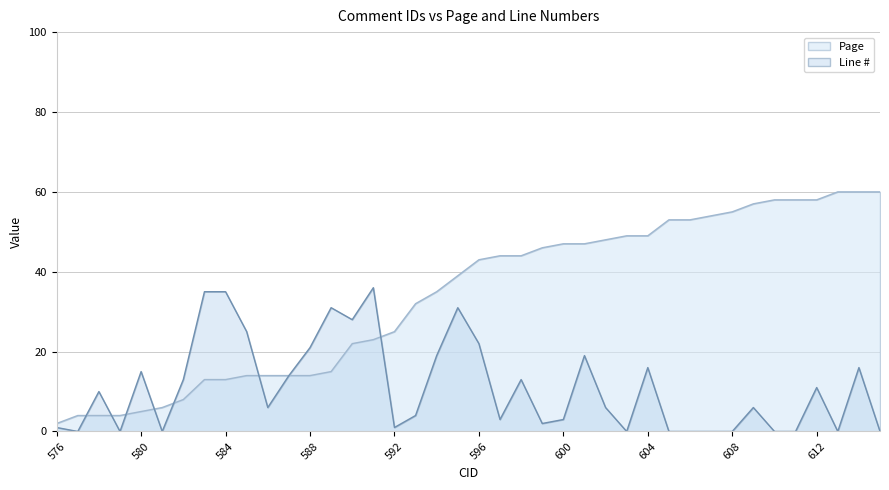

True or false: Line # has a value of 11 at 609.

False